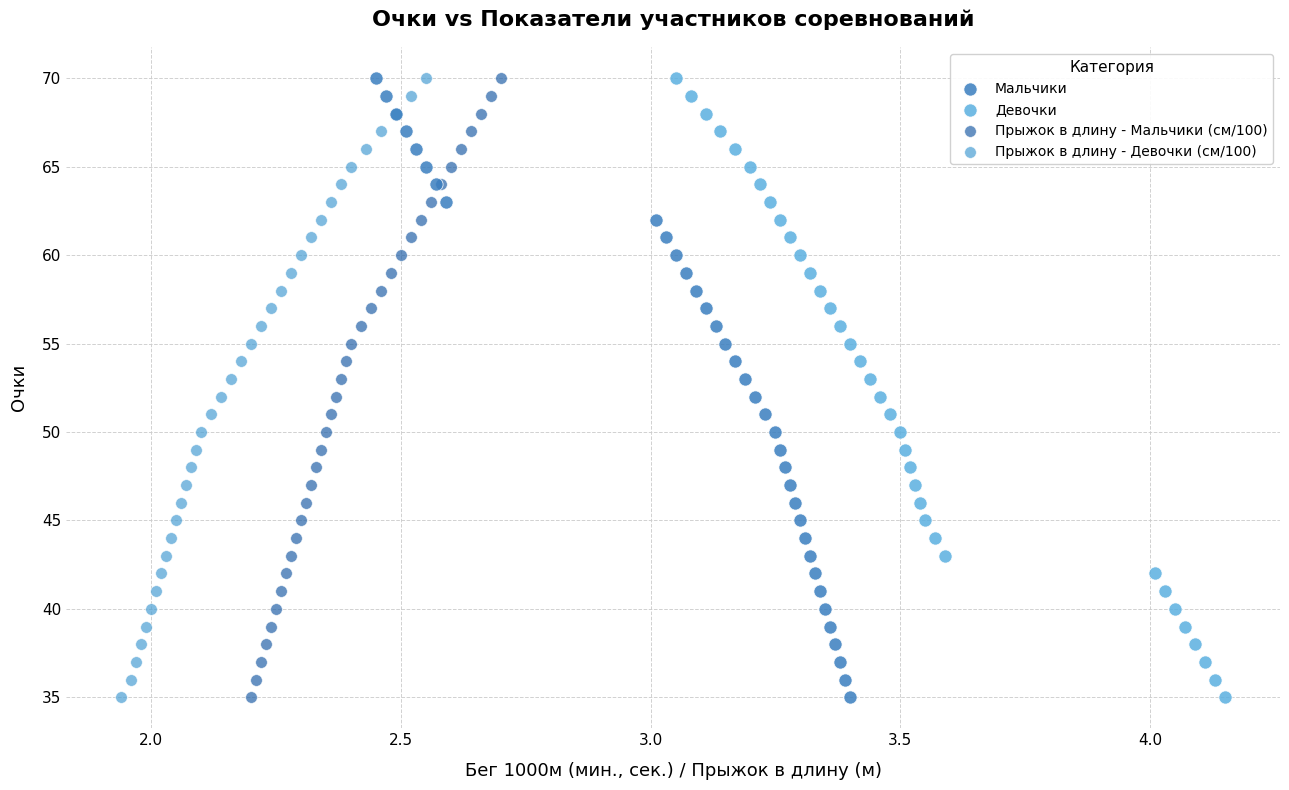

What are all the series names shown in the legend?

Мальчики, Девочки, Прыжок в длину - Мальчики (см/100), Прыжок в длину - Девочки (см/100)